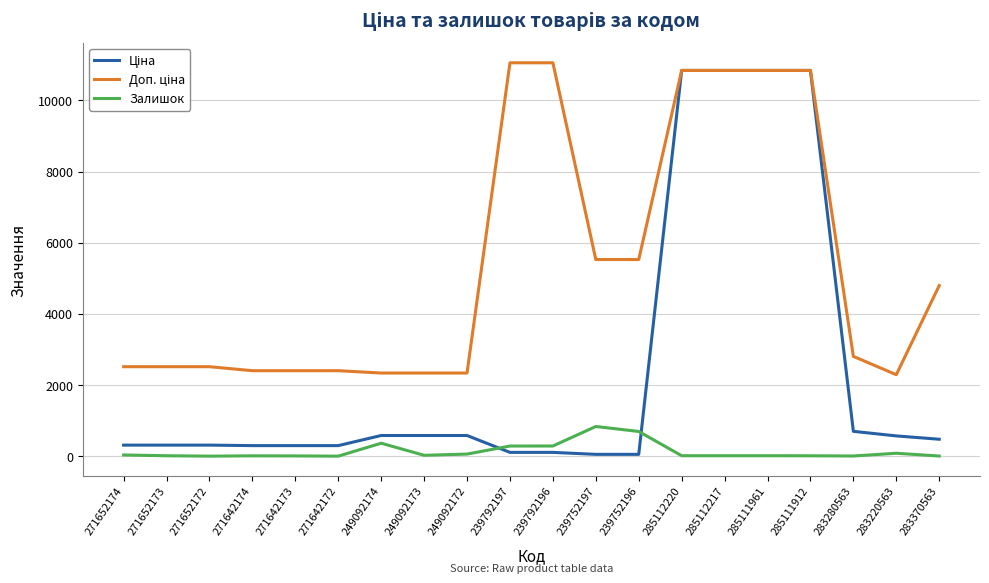

How many lines are shown in the chart?

3